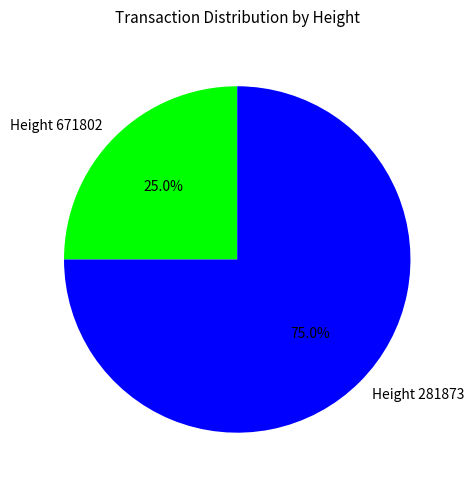

Is there a majority slice in this chart?

Yes